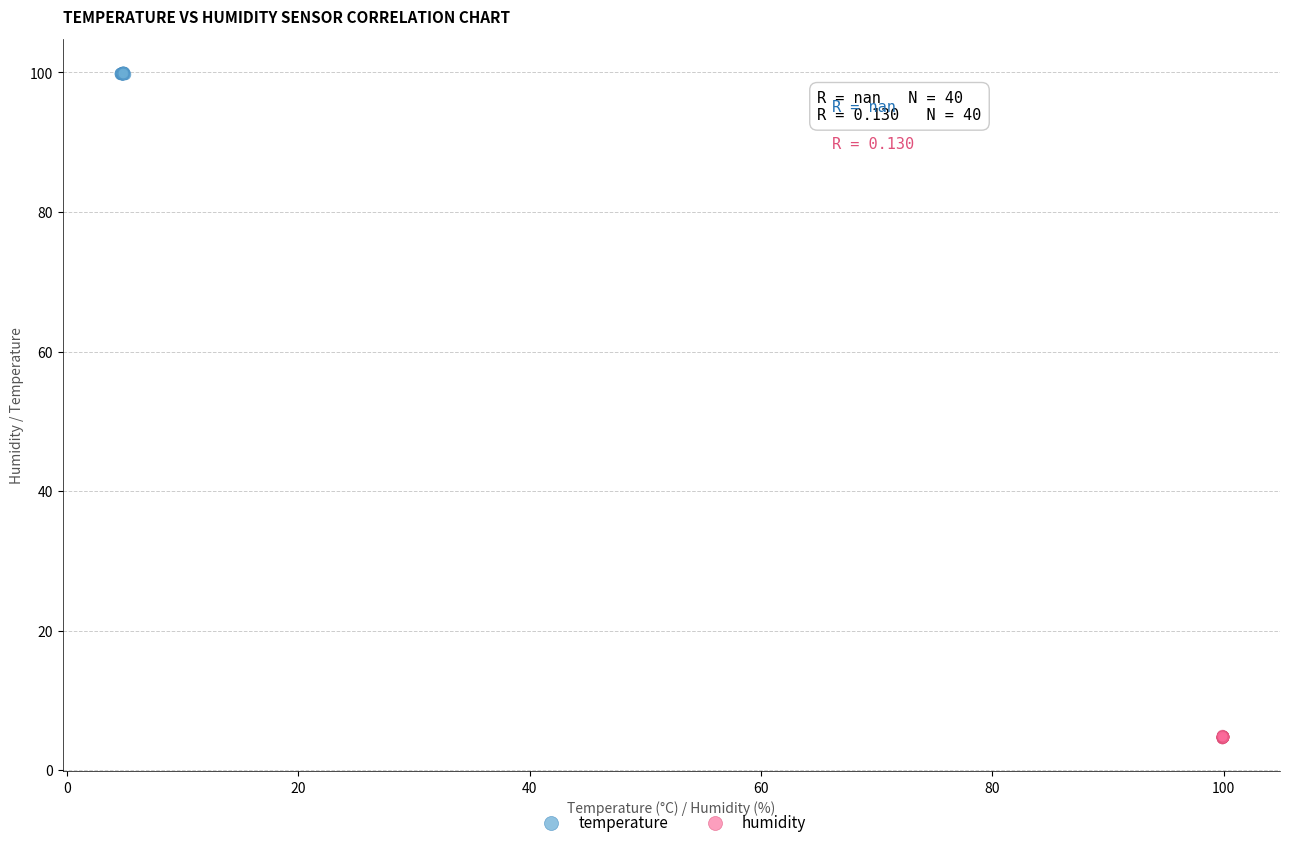

Which series contains the lowest Y value?

humidity